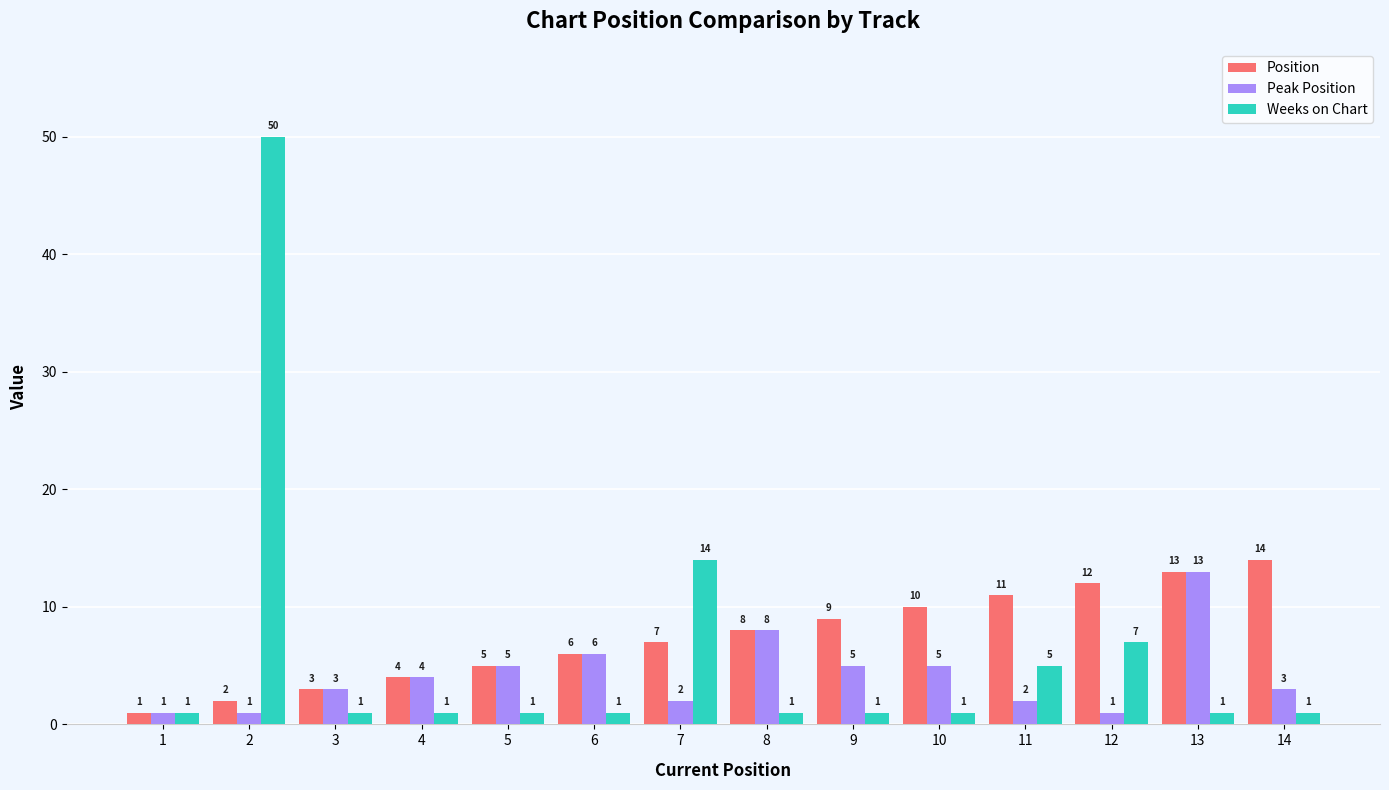

What is the total value across all series at 6?

13